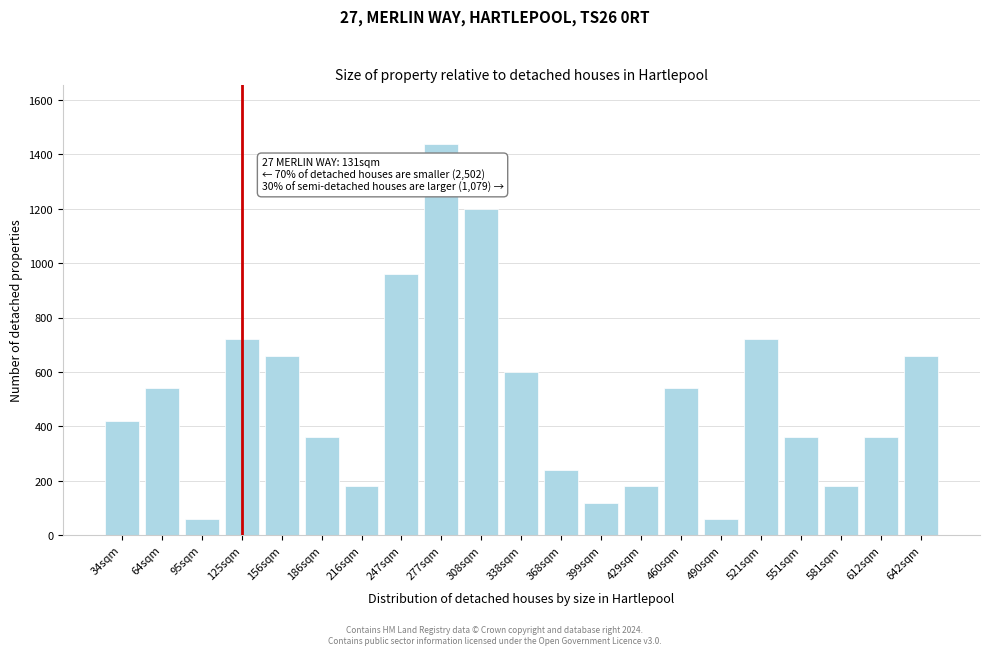

Reading right to left, transcribe all the data shown in this chart.

660	360	180	360	720	60	540	180	120	240	600	1200	1440	960	180	360	660	720	60	540	420